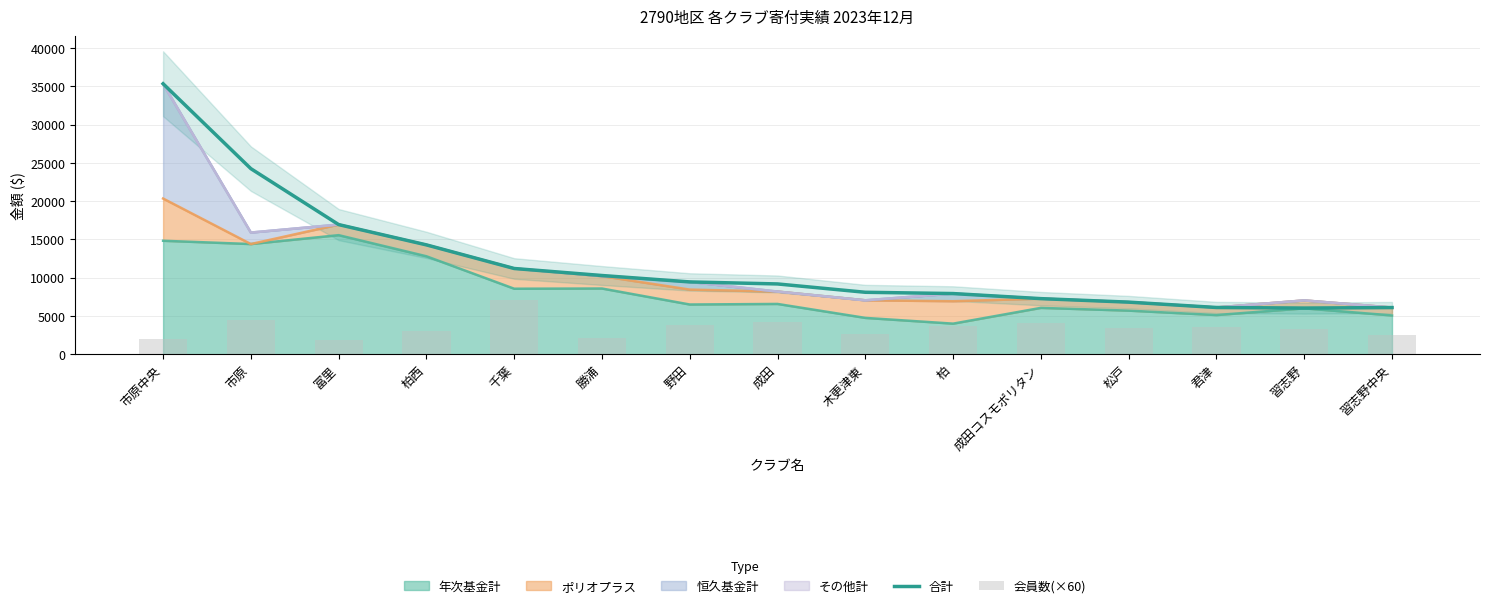

Where is 合計 nearest to the value 20690?

市原